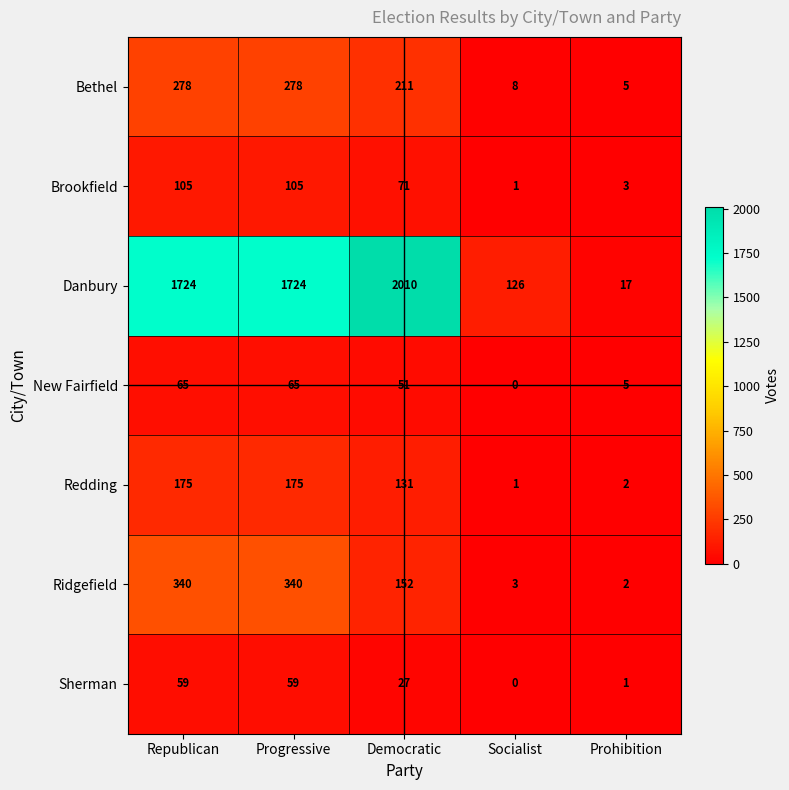

What is the total value across all series at Progressive?

2746